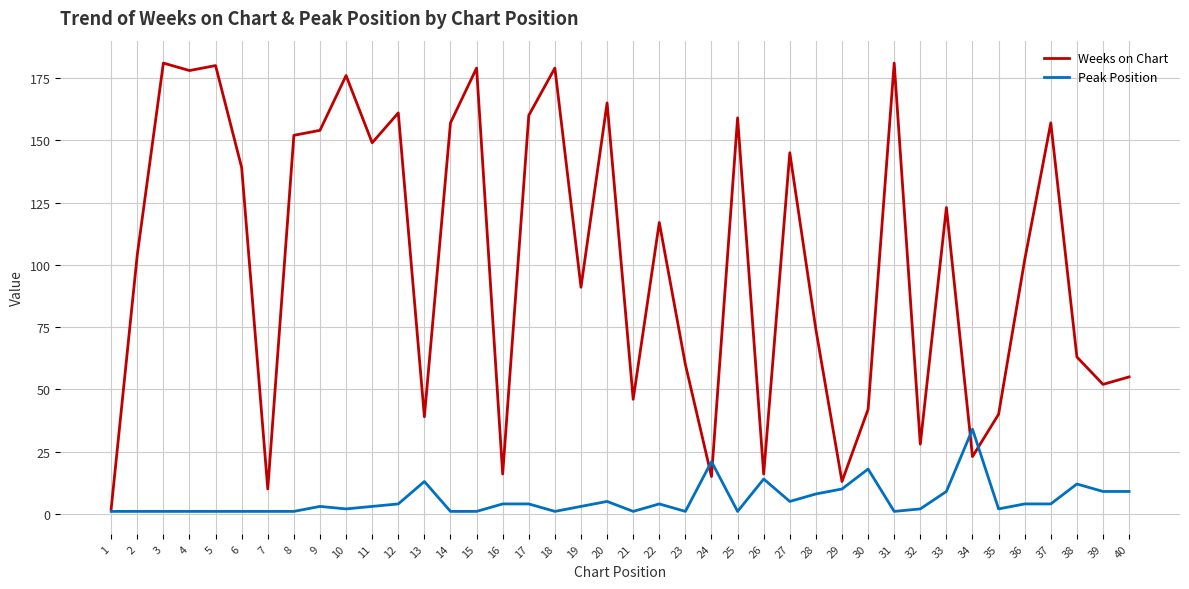

Rank the series by their maximum value, from highest to lowest.

Weeks on Chart, Peak Position